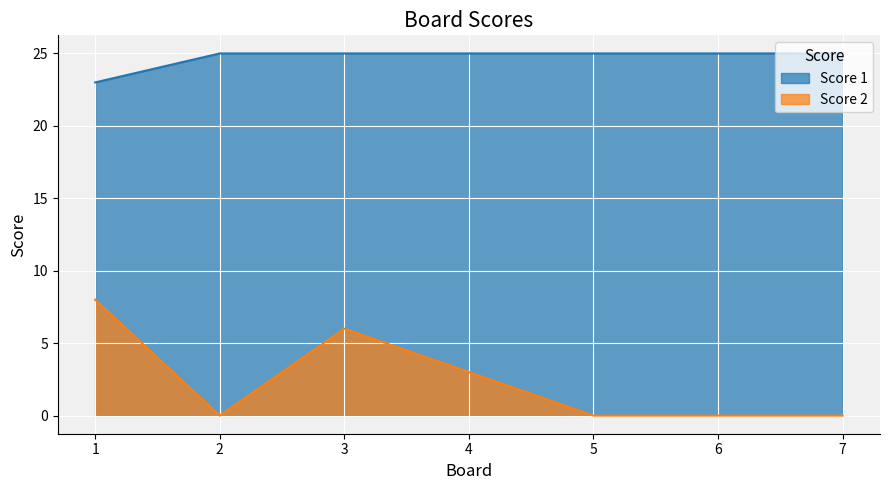

True or false: Score 2 and Score 1 intersect in this chart.

False